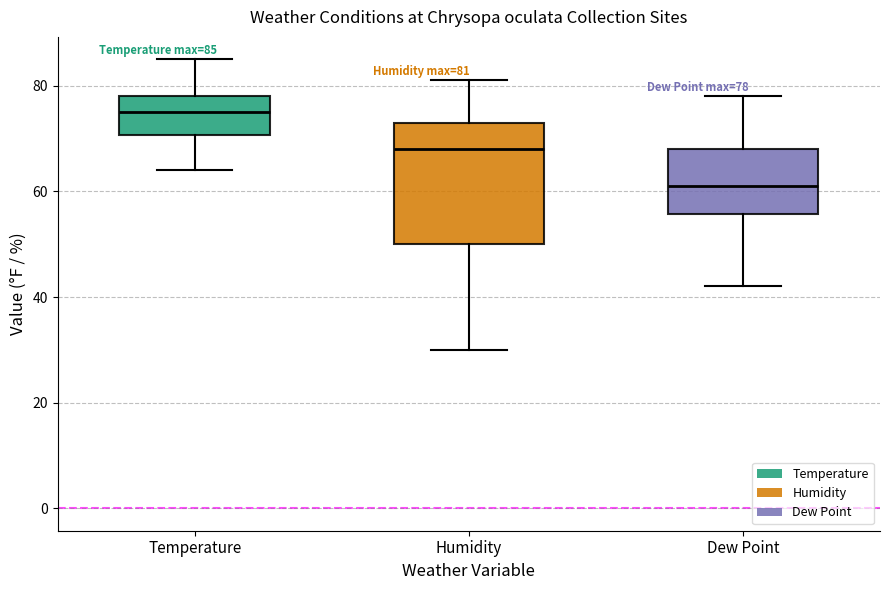

Which box is the tallest, from its lower edge to its upper edge?

Humidity